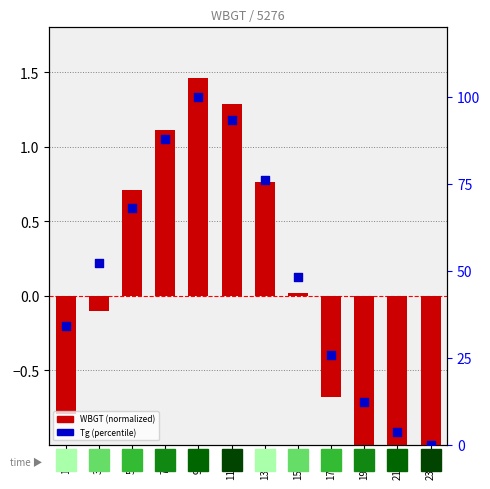

Which series reaches the maximum Y coordinate?

Tg (percentile)